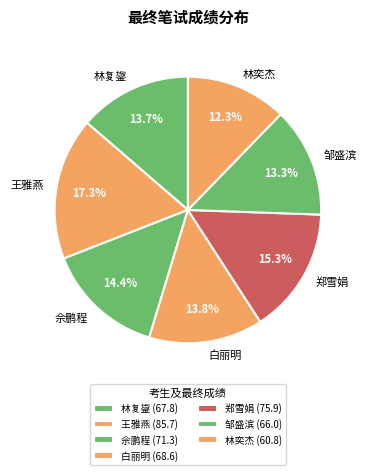

To the nearest percent, what portion does 郑雪娟 represent?

15%